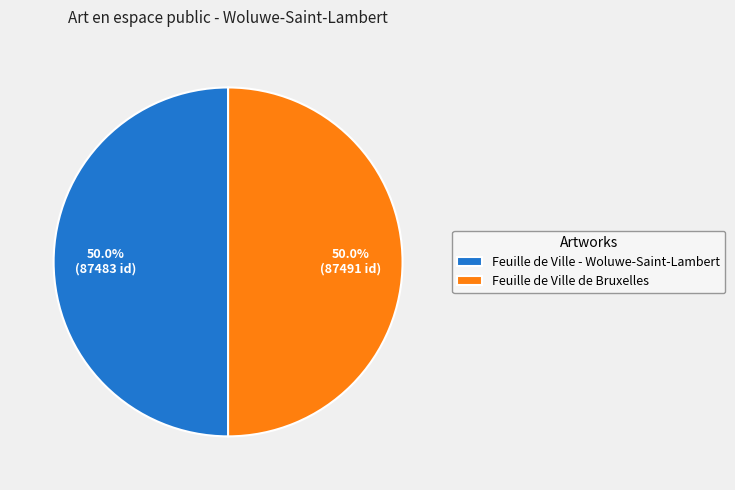

How many segments does this pie chart have?

2